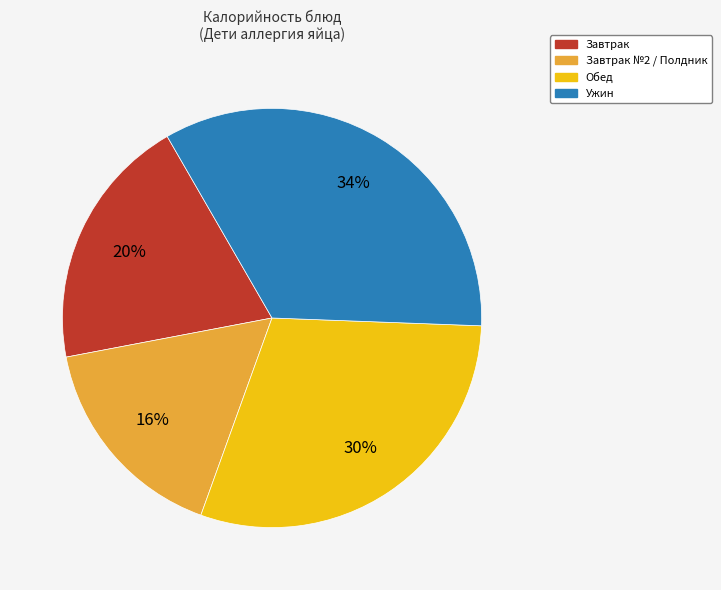

Is there a majority slice in this chart?

No